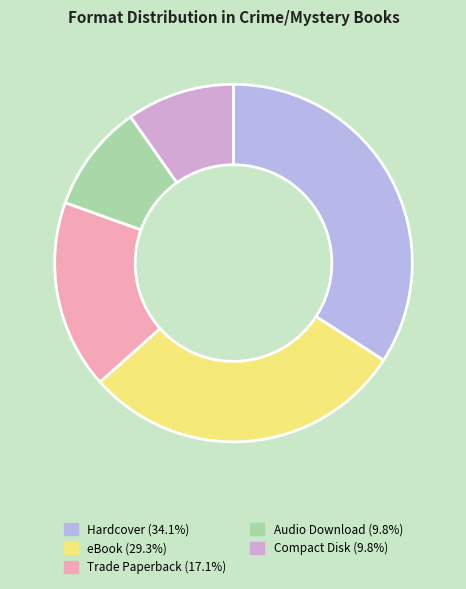

Which slice is the largest?

Hardcover